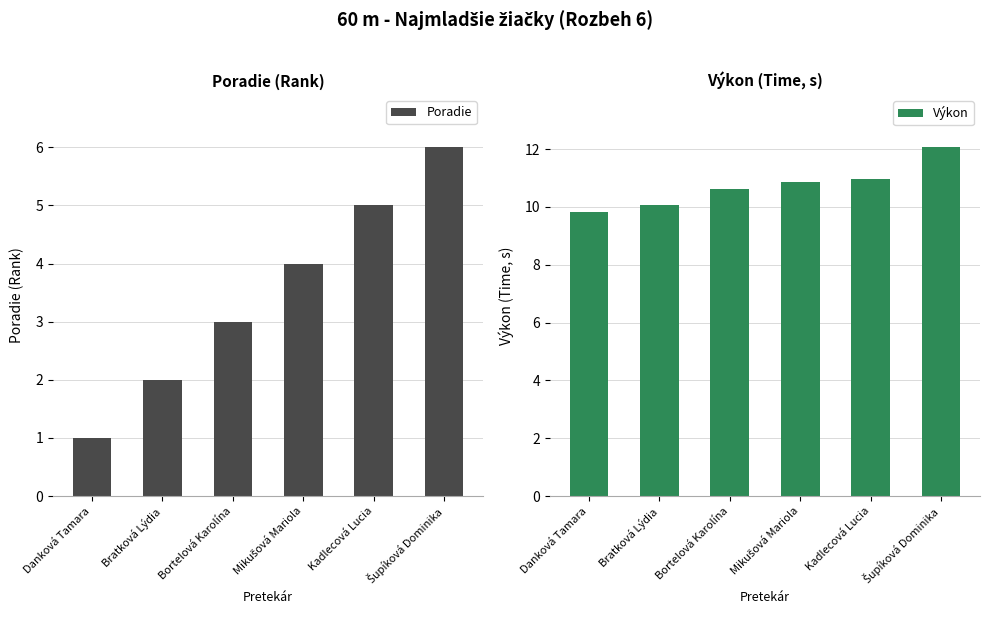

Between Kadlecová Lucia and Mikušová Mariola, which is larger?

Kadlecová Lucia